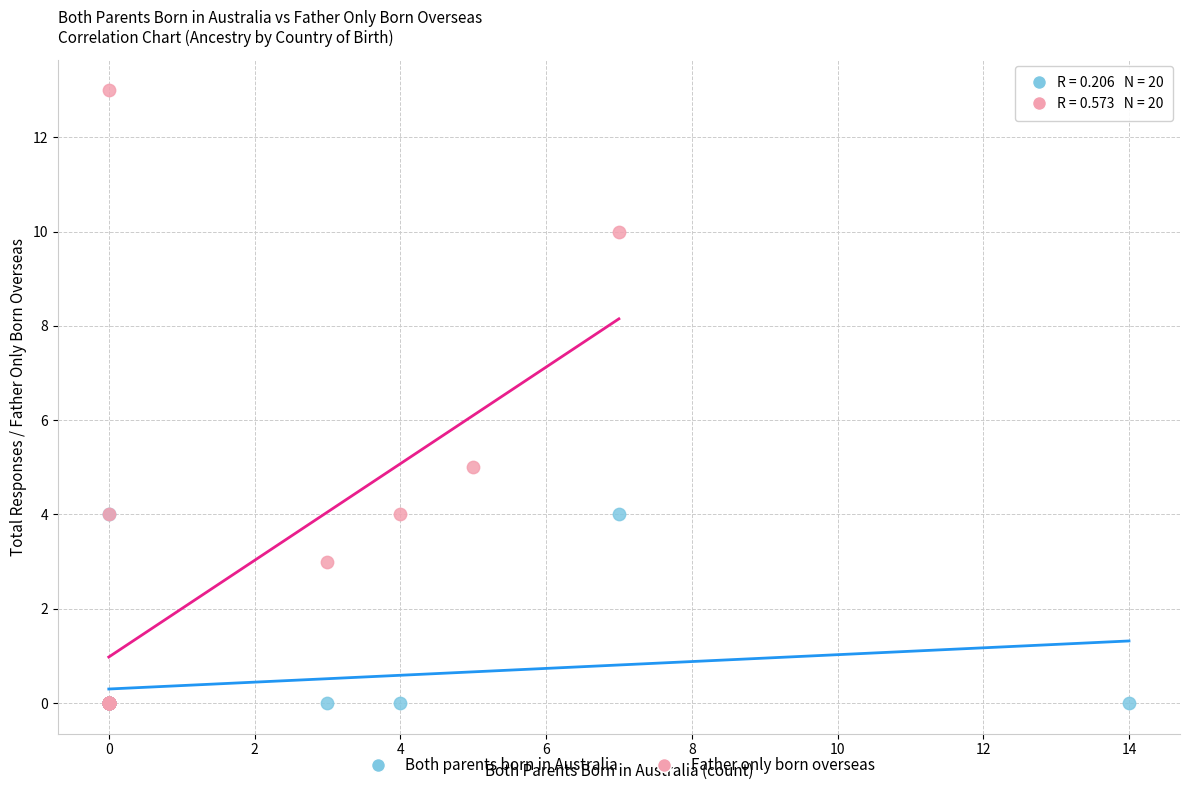

Which series contains the highest Y value?

Father only born overseas